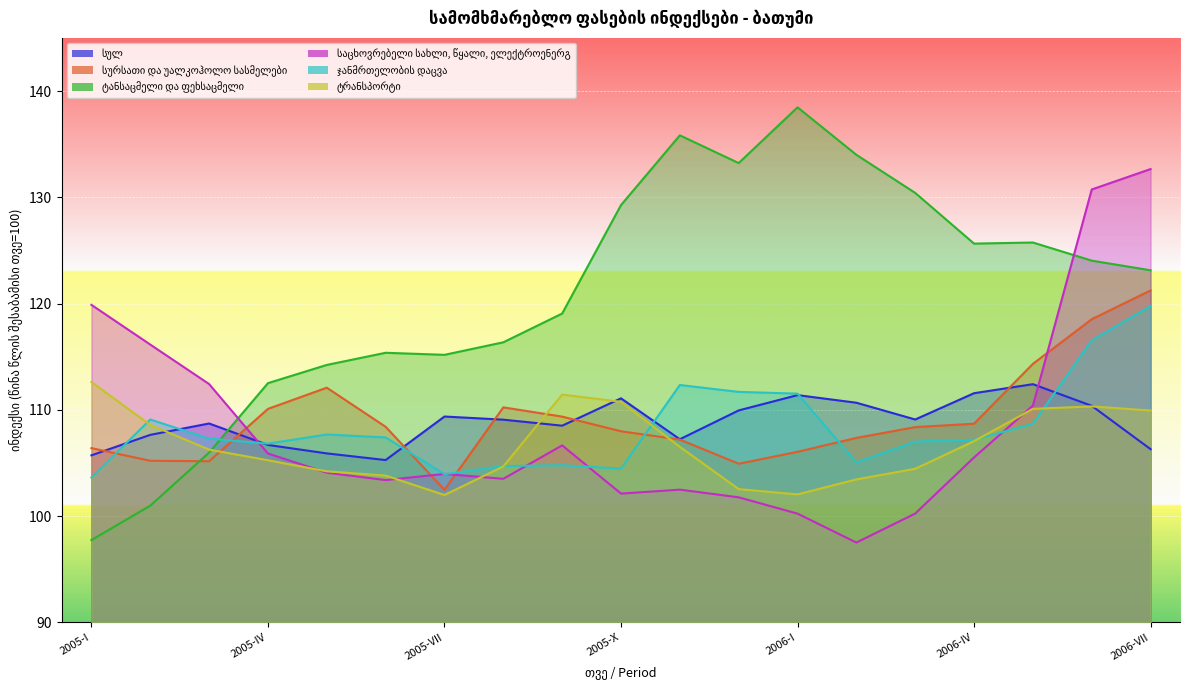

Which series ends up on top after the final intersection of სულ and ტრანსპორტი?

ტრანსპორტი